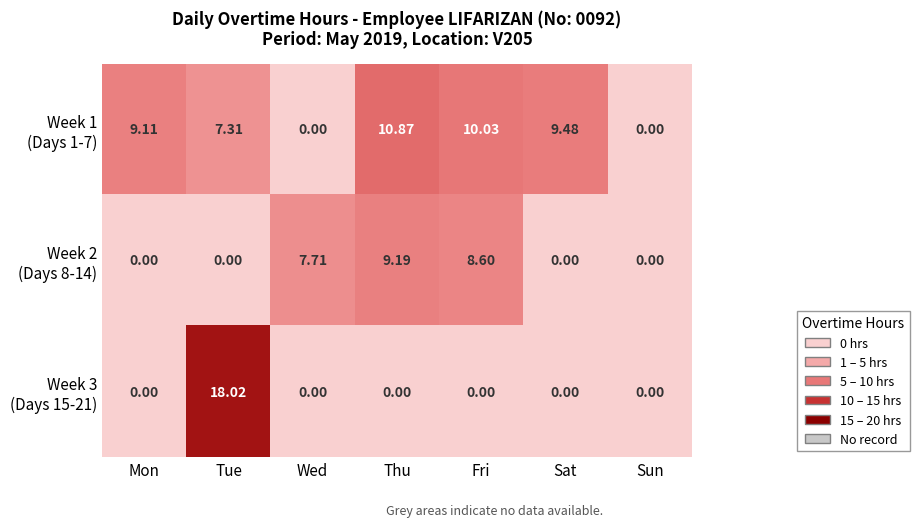

Which label corresponds to the largest value in the chart?

Tue